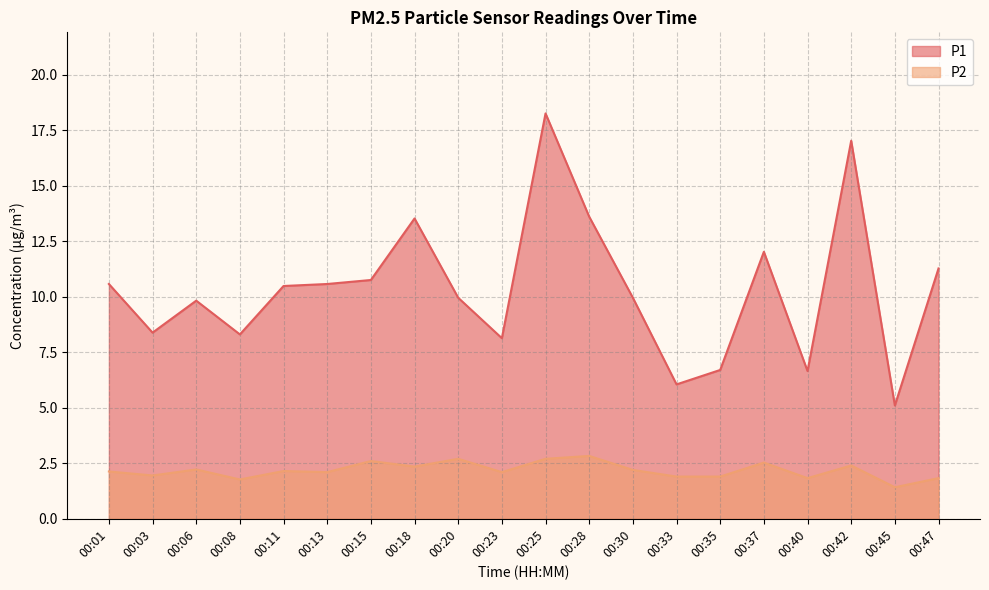

At which category does P2 reach its first local valley?

00:03